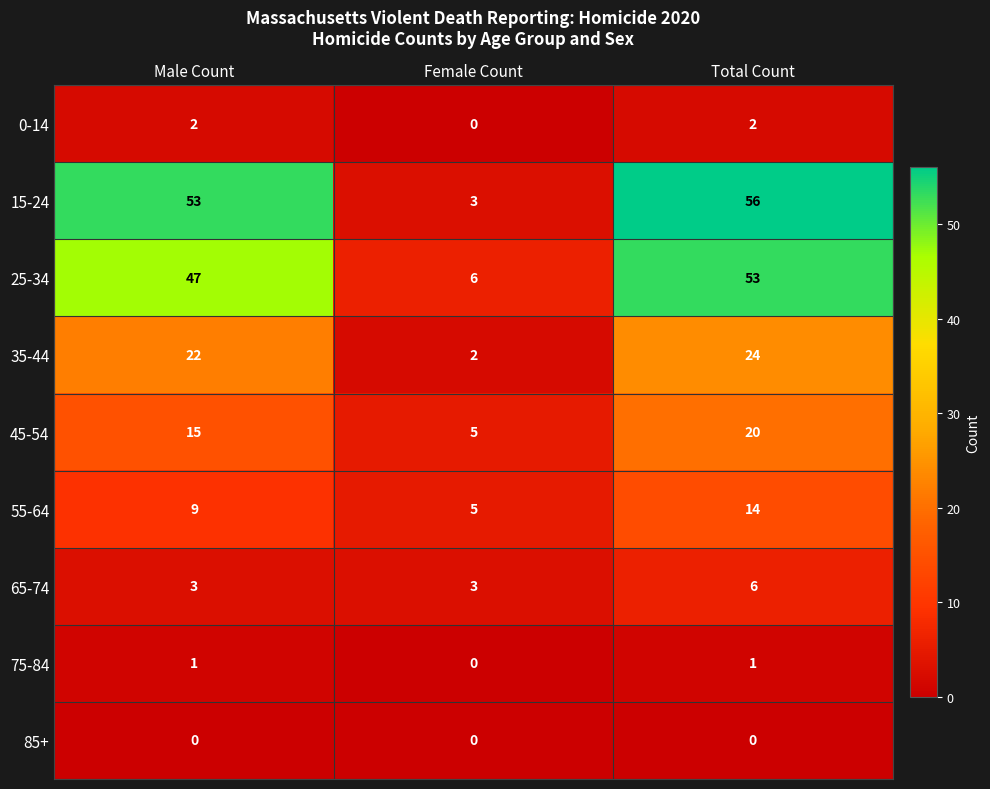

Read the 45-54 value at Total Count.

20